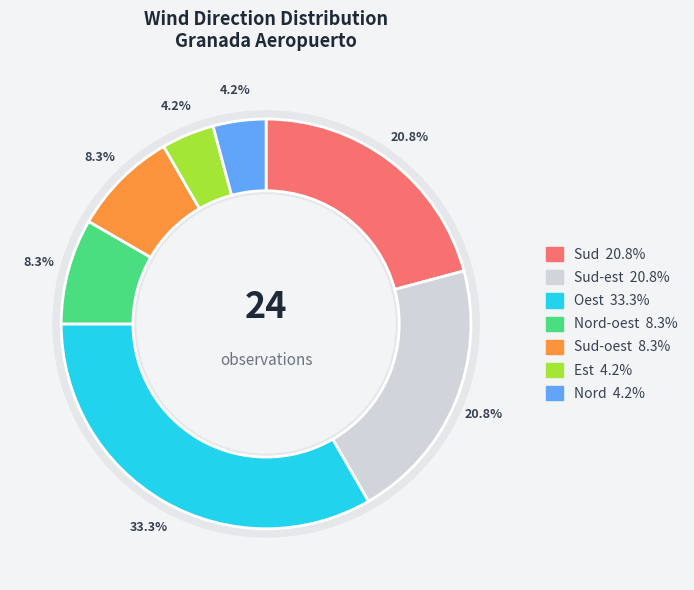

Combined, do Est and Sud account for over 50%?

No